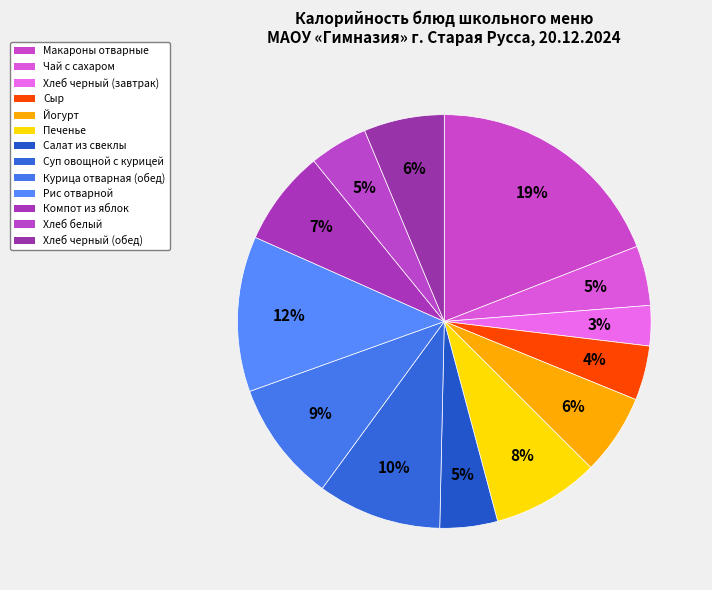

Count the number of slices in the pie.

13